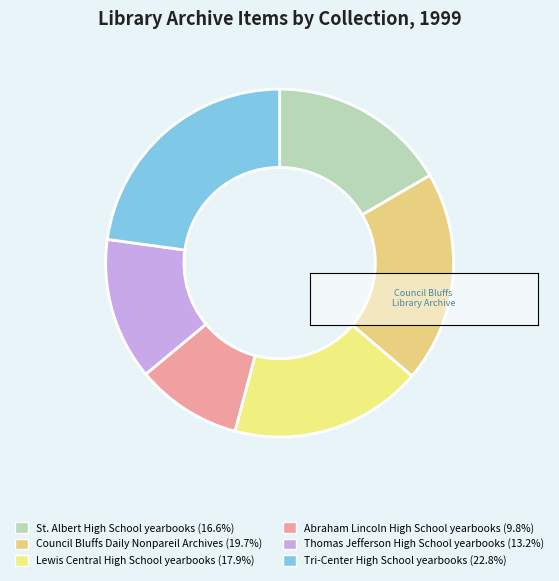

How many slices are in this pie chart?

6